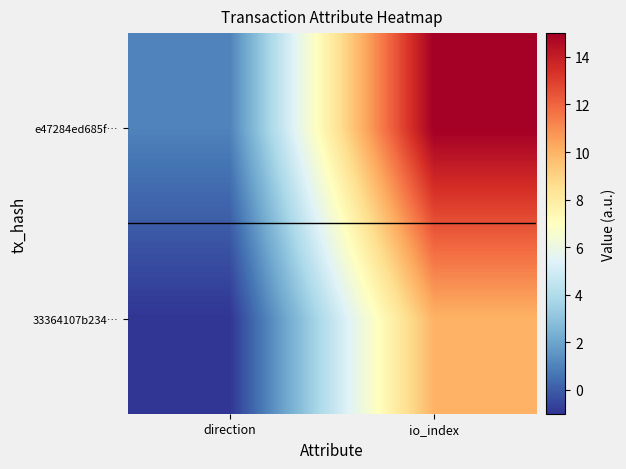

At how many categories does at least one series exceed 8?

1